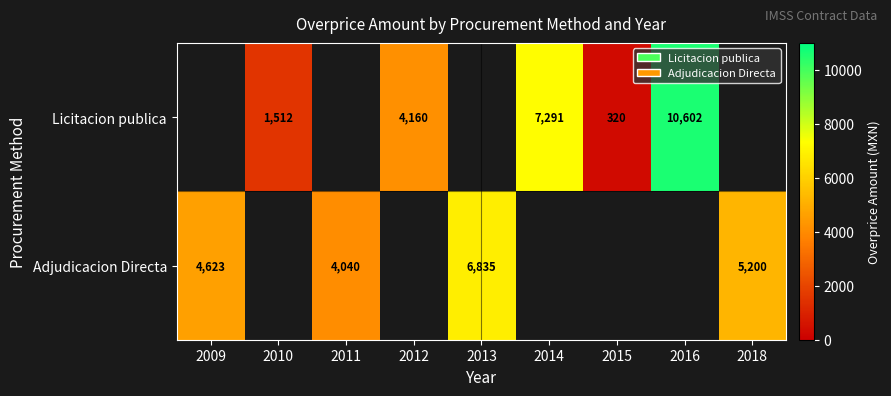

What is the approximate value of Licitacion publica at 2010?

1511.7